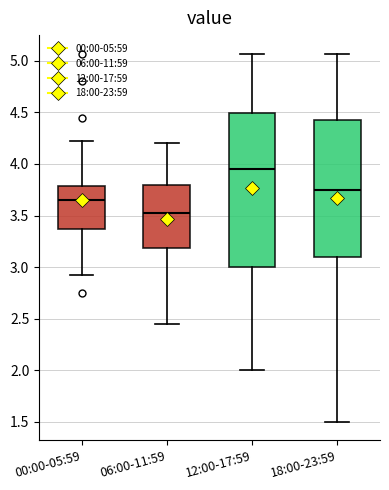

Which box is the tallest, from its lower edge to its upper edge?

12:00-17:59